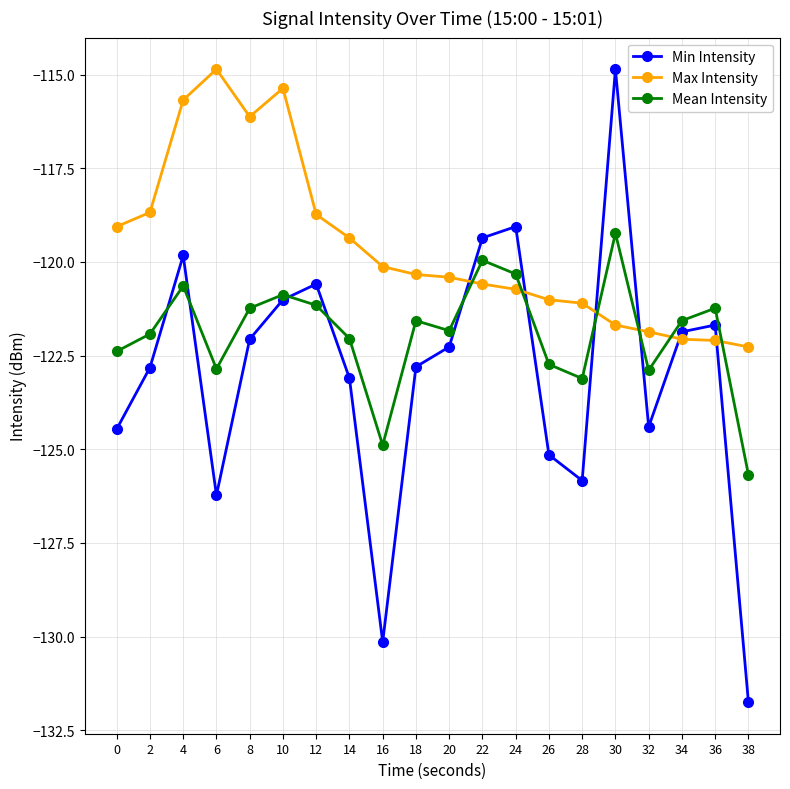

At which category does Max Intensity reach its first local valley?

8